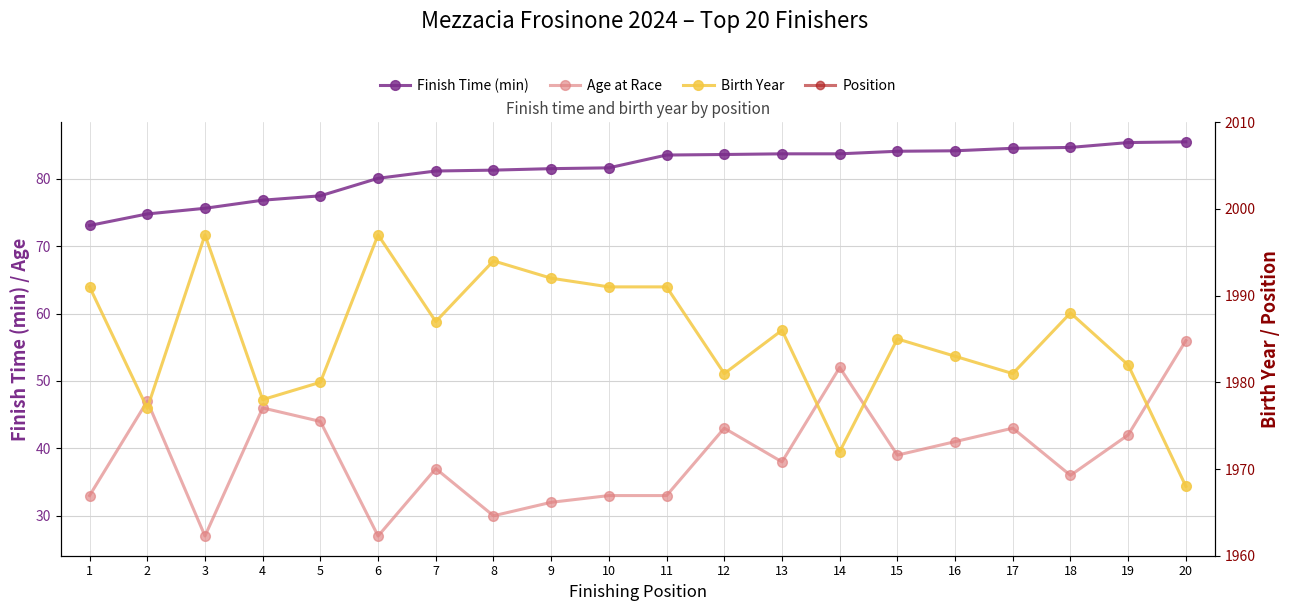

True or false: Position and Age at Race cross at least once.

False